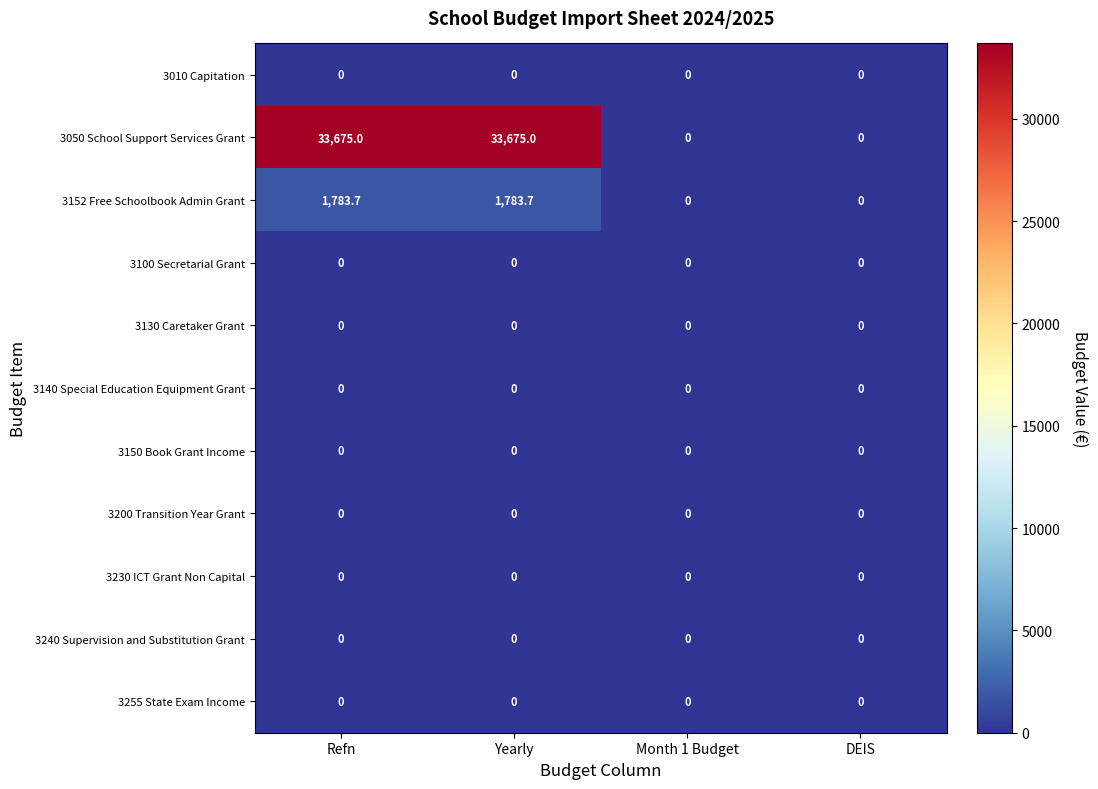

Between Refn and Month 1 Budget, which series saw the biggest shift?

3050 School Support Services Grant